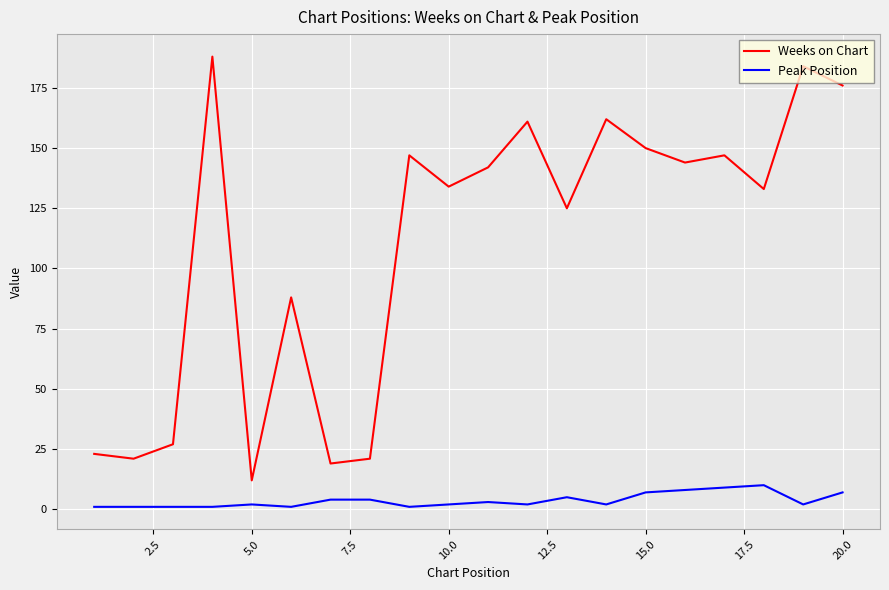

Which series has the widest spread of values?

Weeks on Chart